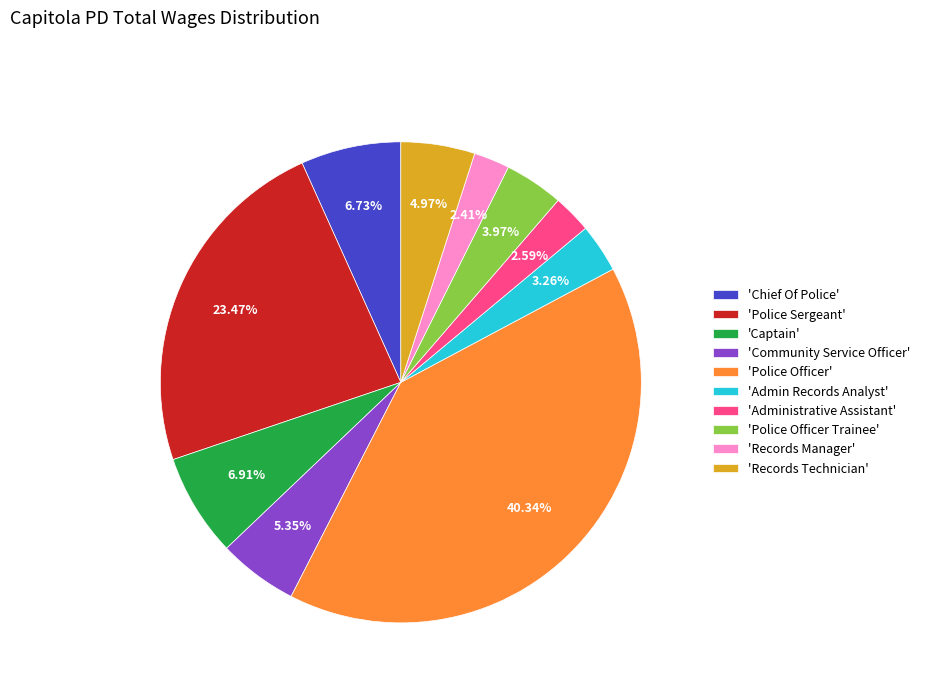

Do 'Community Service Officer' and 'Police Officer' together represent more than half of the pie?

No